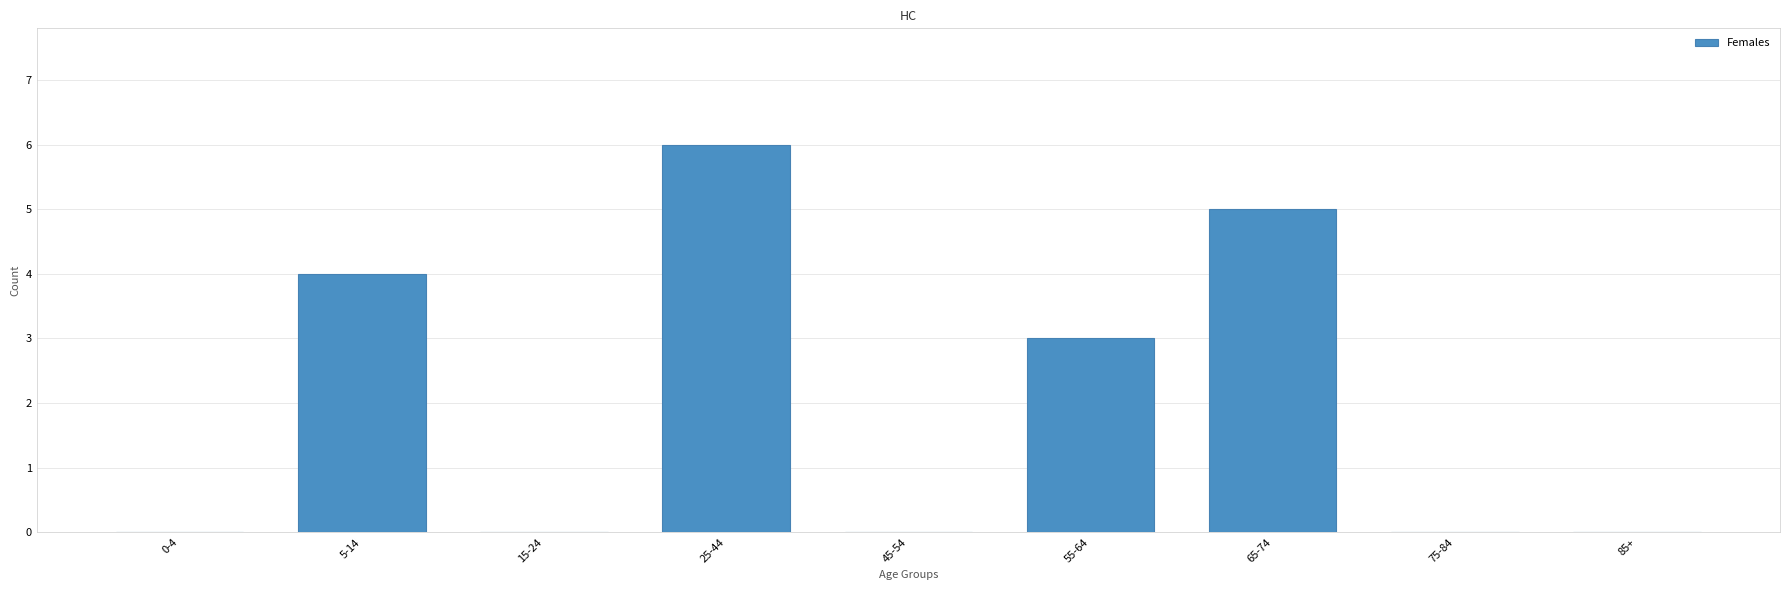

Reading left to right, transcribe all the data shown in this chart.

0-4=0	5-14=4	15-24=0	25-44=6	45-54=0	55-64=3	65-74=5	75-84=0	85+=0